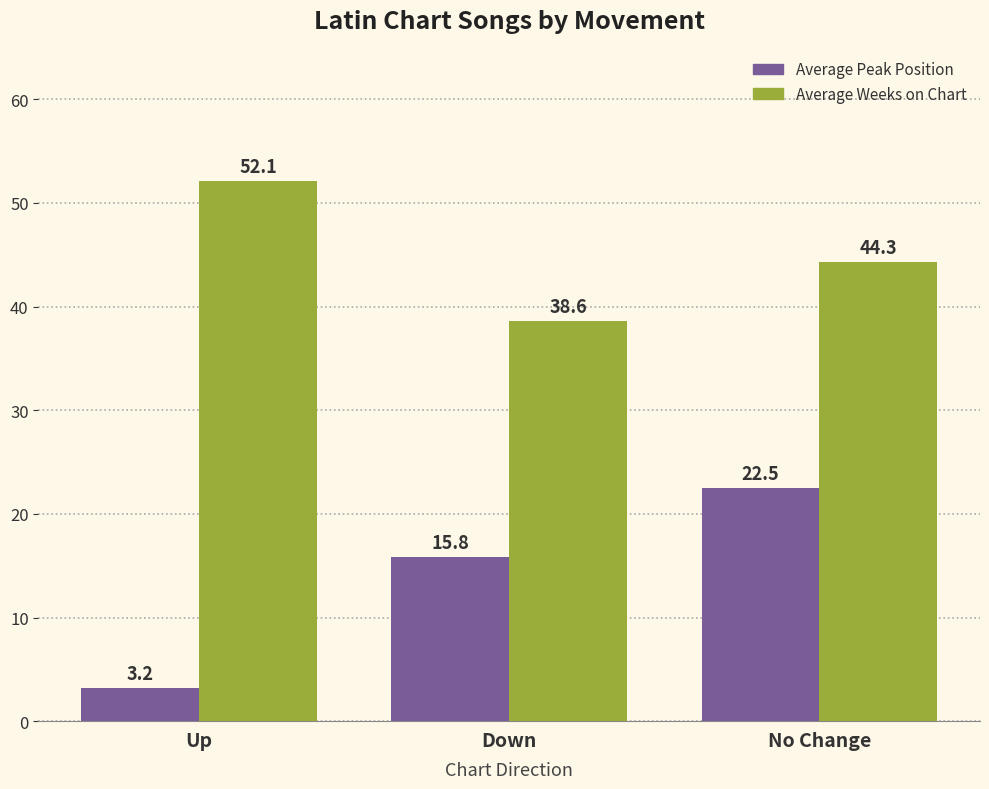

At which label does Average Weeks on Chart reach its minimum?

Down